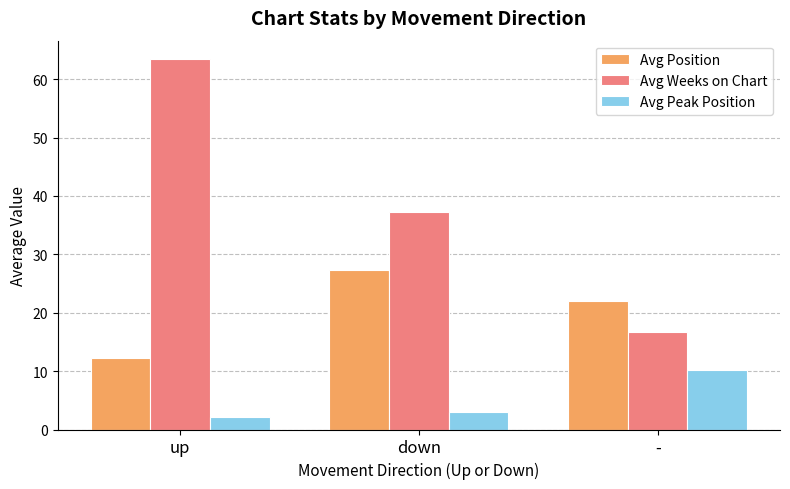

Which series has the largest total across all categories?

Avg Weeks on Chart